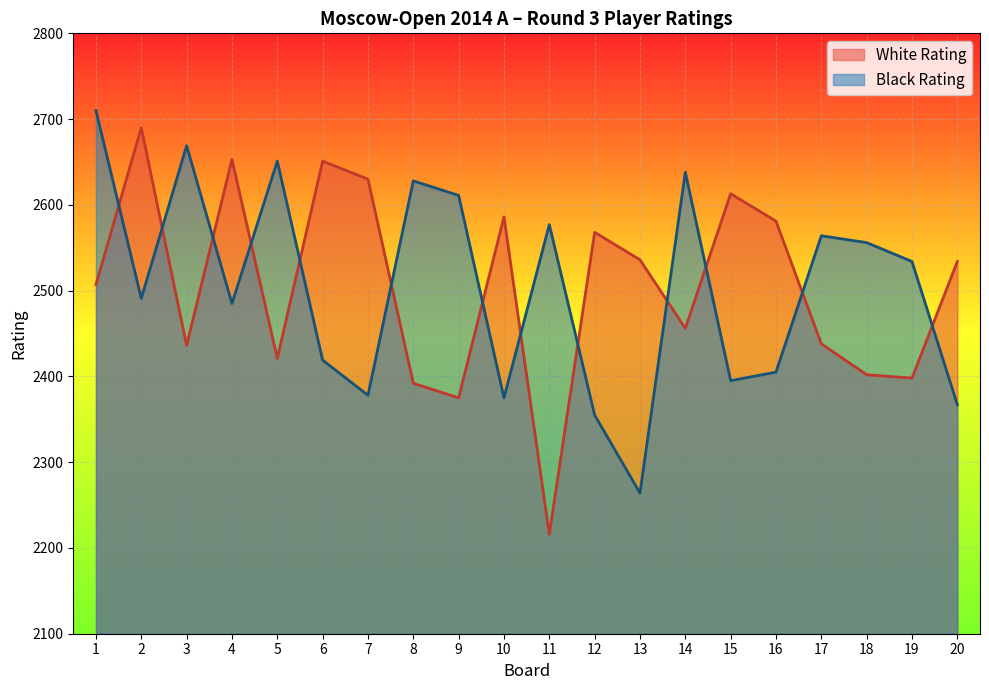

How many interior local peaks does the White Rating series have?

6